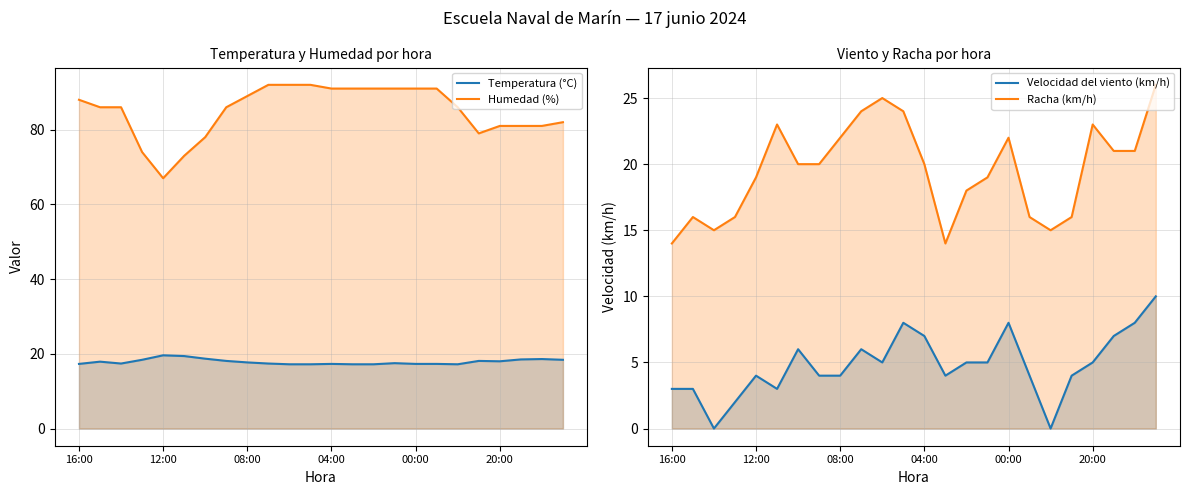

What is the difference between the second highest and minimum values in the Velocidad del viento (km/h) series?

8.0